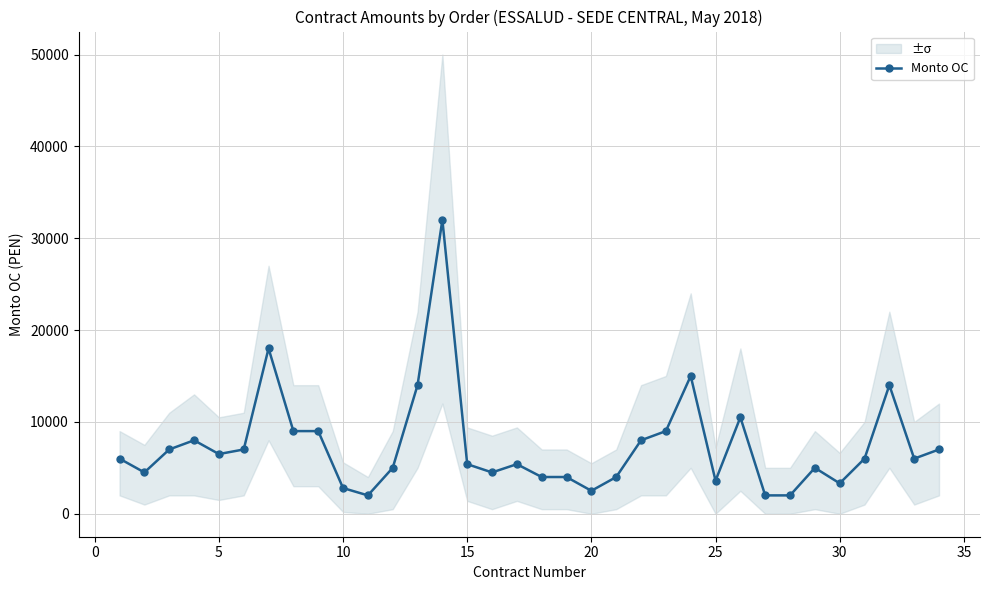

What is the sum of all values?

252012